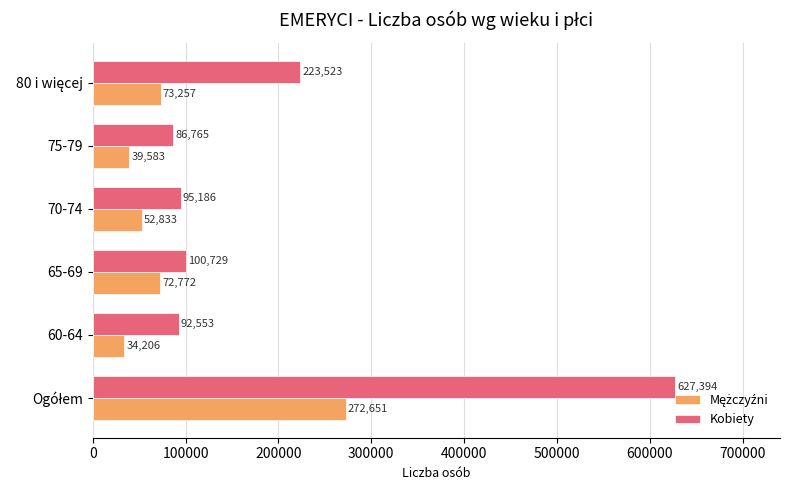

Which label corresponds to the smallest value in the chart?

60-64